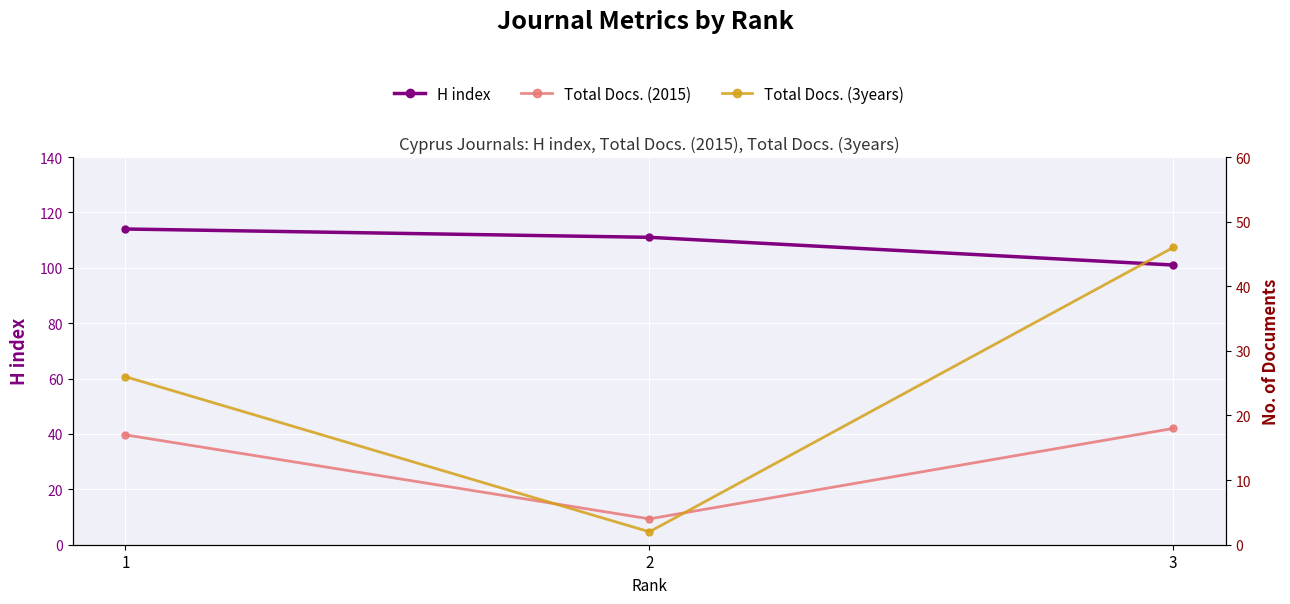

What is the average value of the Total Docs. (3years) series?

25